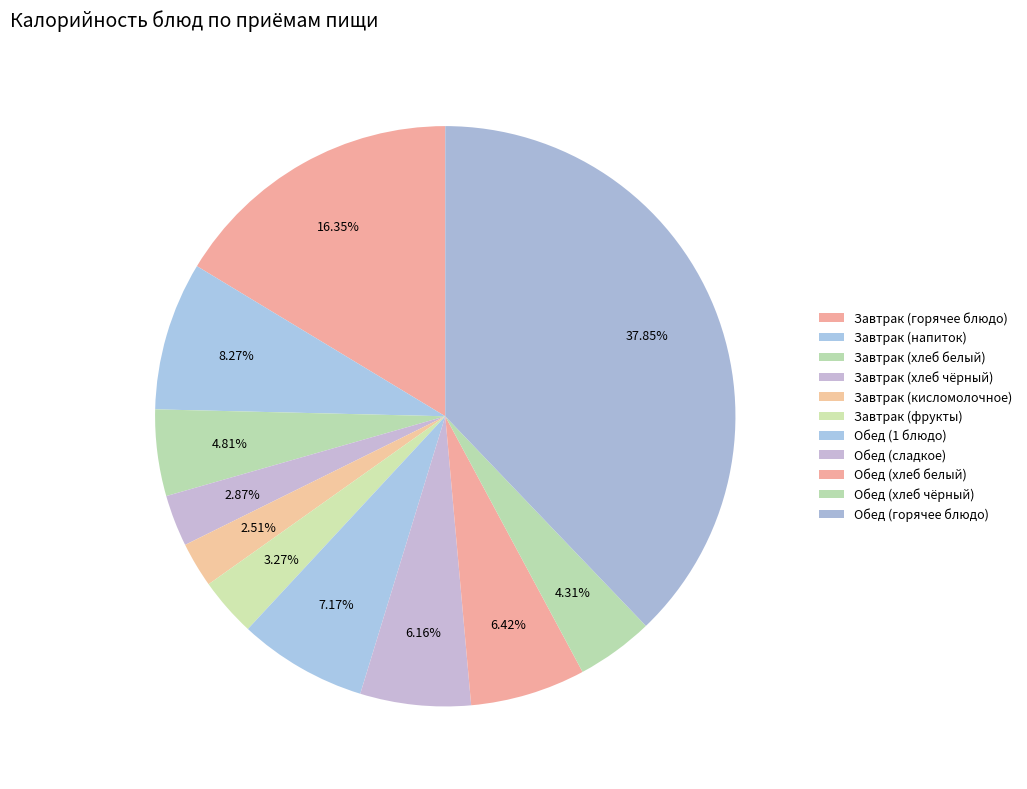

How many slices are in this pie chart?

11